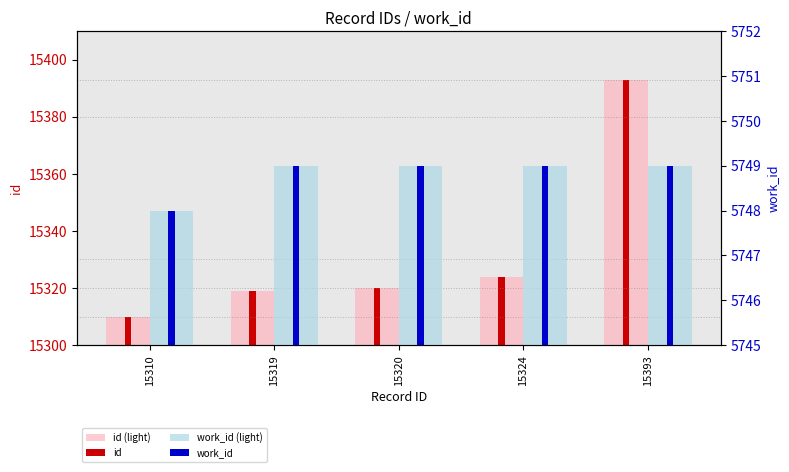

Where is id (light) nearest to the value 15351?

15324